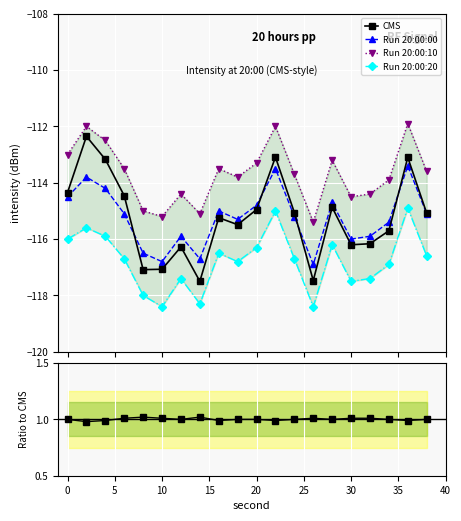

Reading left to right, extract all data points from this chart.

CMS: -114.3	-112.4	-113.2	-114.5	-117.1	-117.1	-116.3	-117.5	-115.2	-115.5	-115.0	-113.1	-115.1	-117.5	-114.9	-116.2	-116.2	-115.7	-113.1	-115.1
Run 20:00:00: -114.5	-113.8	-114.2	-115.1	-116.5	-116.8	-115.9	-116.7	-115.0	-115.3	-114.8	-113.5	-115.2	-116.9	-114.7	-116.0	-115.9	-115.4	-113.4	-115.1
Run 20:00:10: -113.0	-112.0	-112.5	-113.5	-115.0	-115.2	-114.4	-115.1	-113.5	-113.8	-113.3	-112.0	-113.7	-115.4	-113.2	-114.5	-114.4	-113.9	-111.9	-113.6
Run 20:00:20: -116.0	-115.6	-115.9	-116.7	-118.0	-118.4	-117.4	-118.3	-116.5	-116.8	-116.3	-115.0	-116.7	-118.4	-116.2	-117.5	-117.4	-116.9	-114.9	-116.6
Ratio: 1.0	1.0	1.0	1.0	1.0	1.0	1.0	1.0	1.0	1.0	1.0	1.0	1.0	1.0	1.0	1.0	1.0	1.0	1.0	1.0